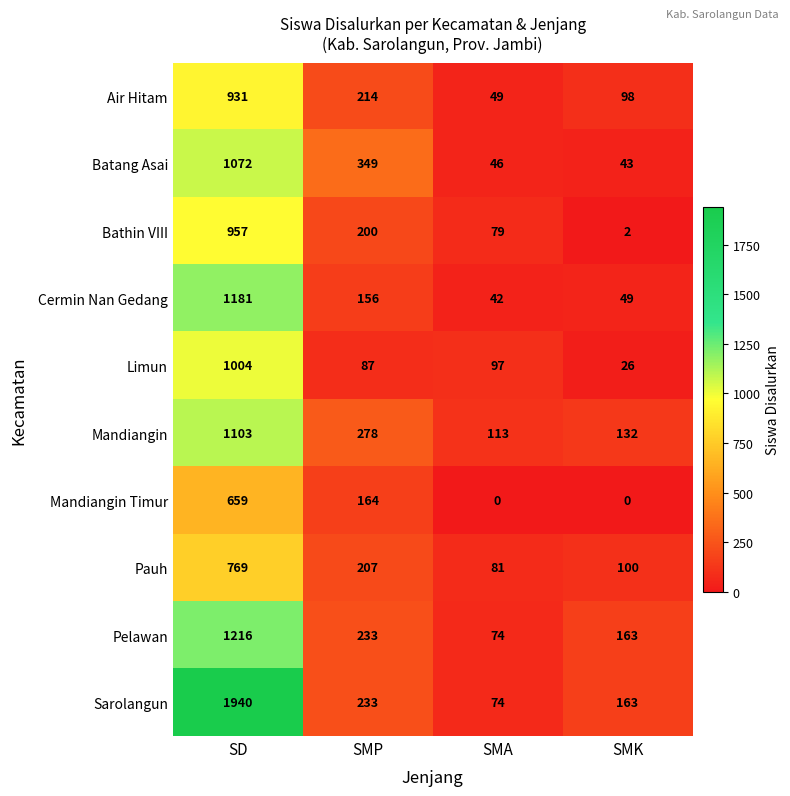

What is the maximum value shown in the chart?

1940